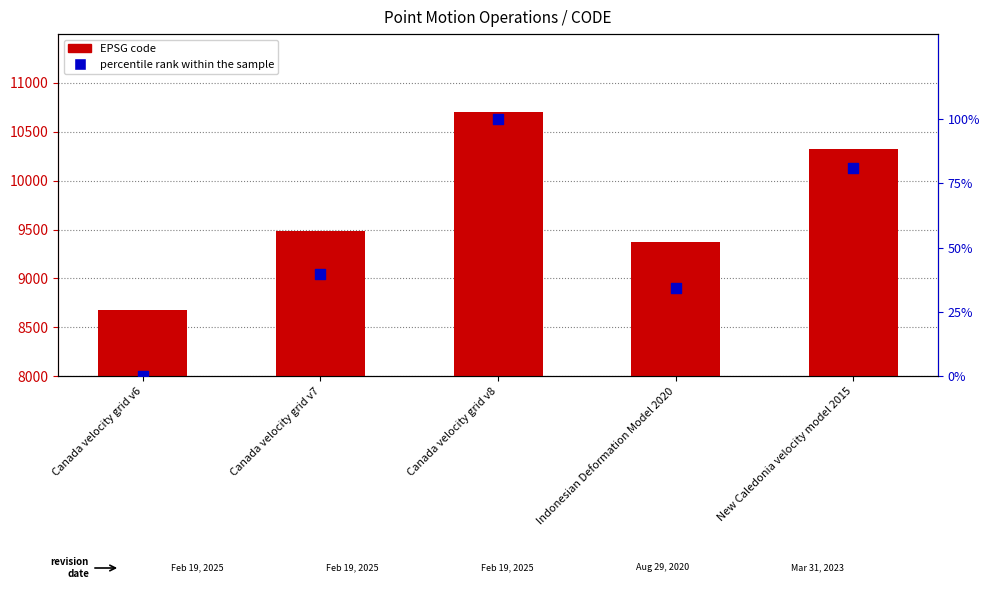

Which series reaches the minimum Y coordinate?

percentile rank within the sample